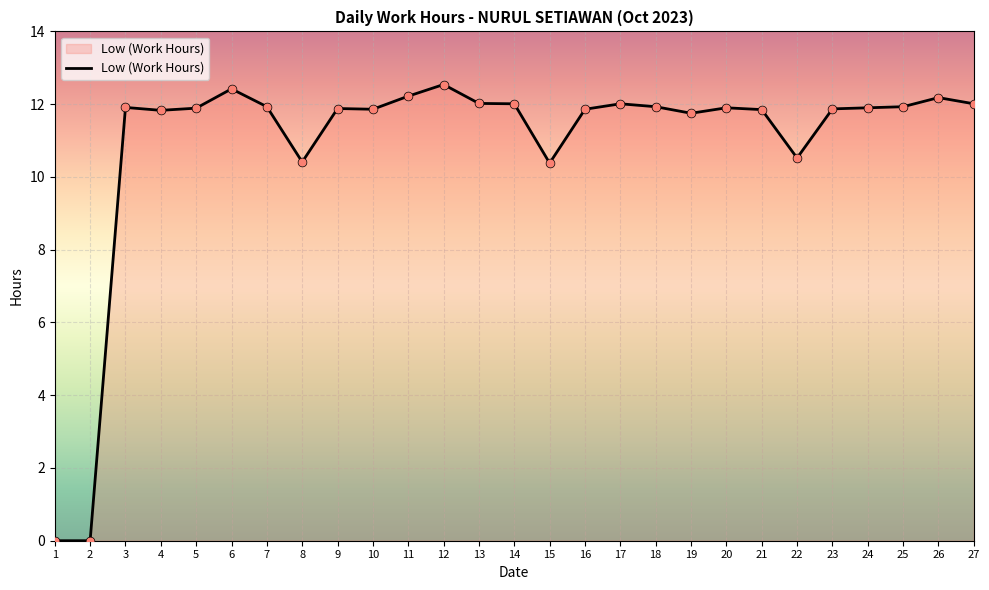

Between 17 and 21, which is larger?

17